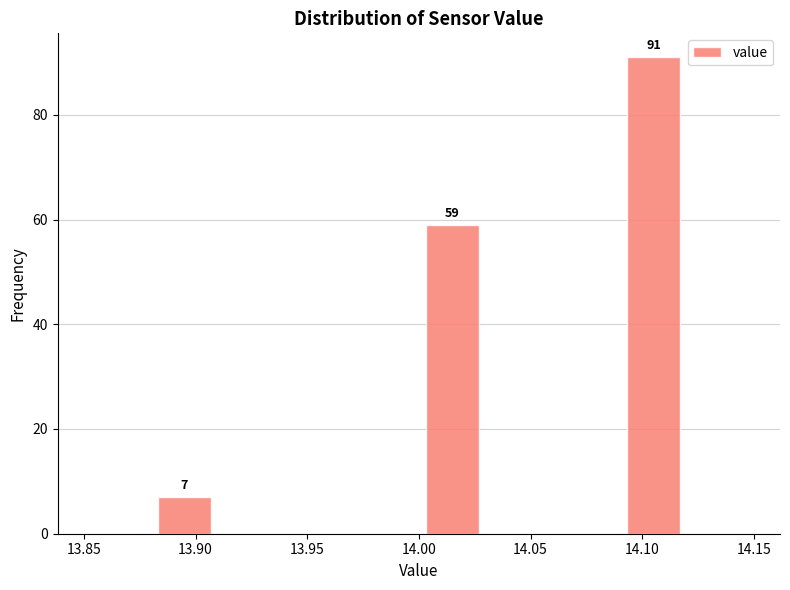

Which range on the x-axis has the tallest bar?

14.09 to 14.12